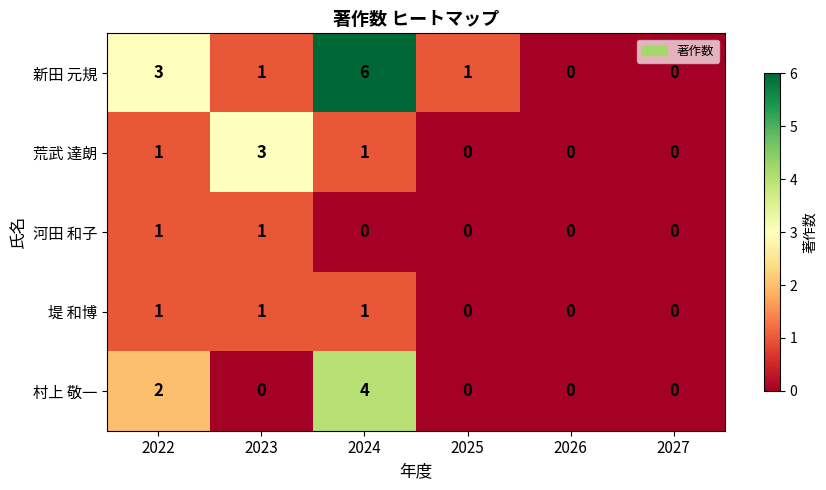

Reading left to right, extract all data points from this chart.

新田 元規: 3	1	6	1	0	0
荒武 達朗: 1	3	1	0	0	0
河田 和子: 1	1	0	0	0	0
堤 和博: 1	1	1	0	0	0
村上 敬一: 2	0	4	0	0	0